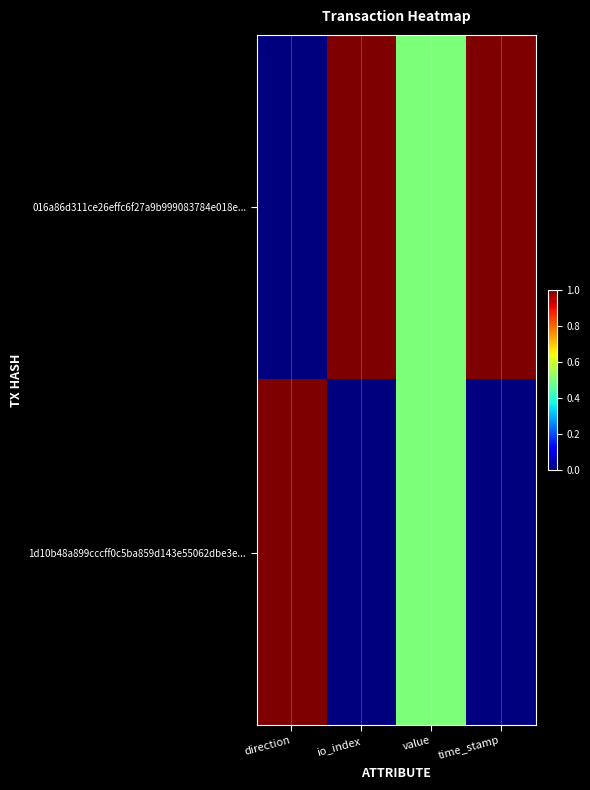

Count the number of categories in the chart.

4